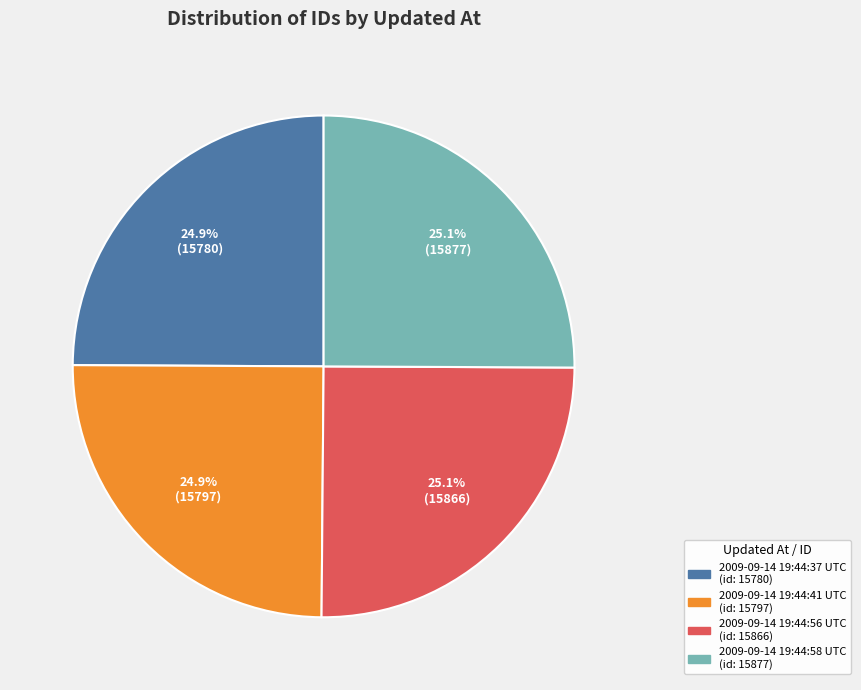

Is it true that 2009-09-14 19:44:56 UTC is 25% of the pie?

True